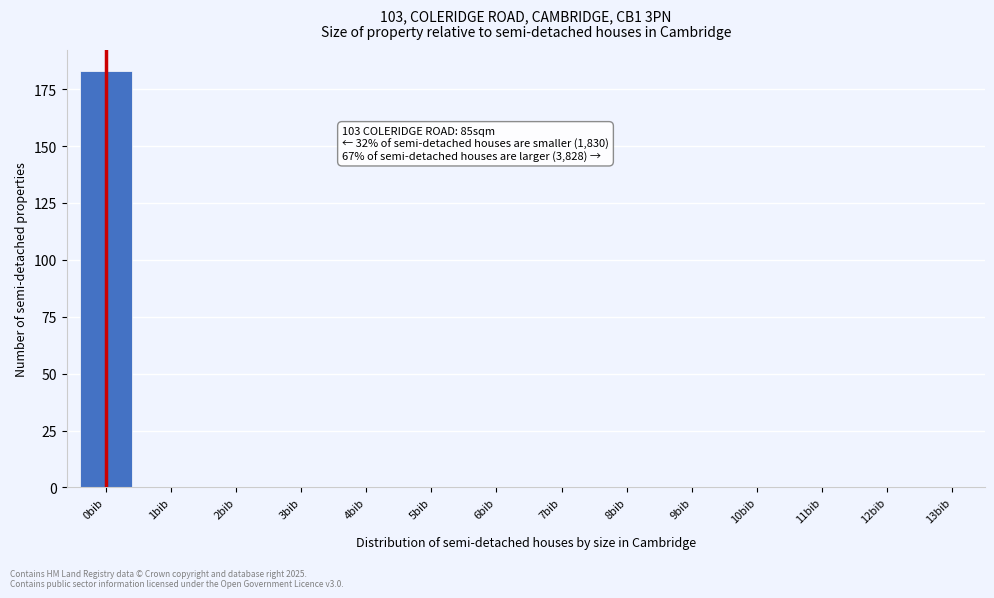

Reading left to right, extract all data points from this chart.

0bib=183	1bib=0	2bib=0	3bib=0	4bib=0	5bib=0	6bib=0	7bib=0	8bib=0	9bib=0	10bib=0	11bib=0	12bib=0	13bib=0